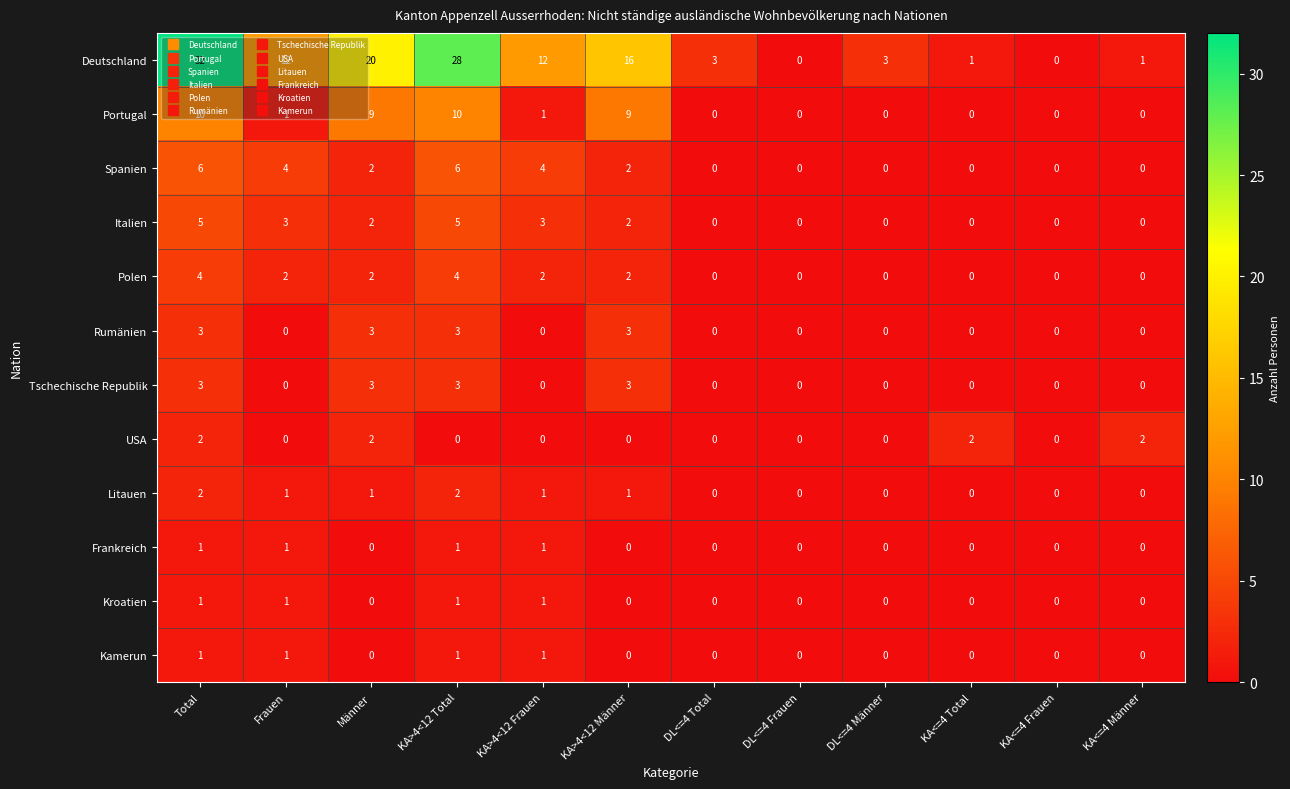

At which category is the sum across all series the highest?

Total